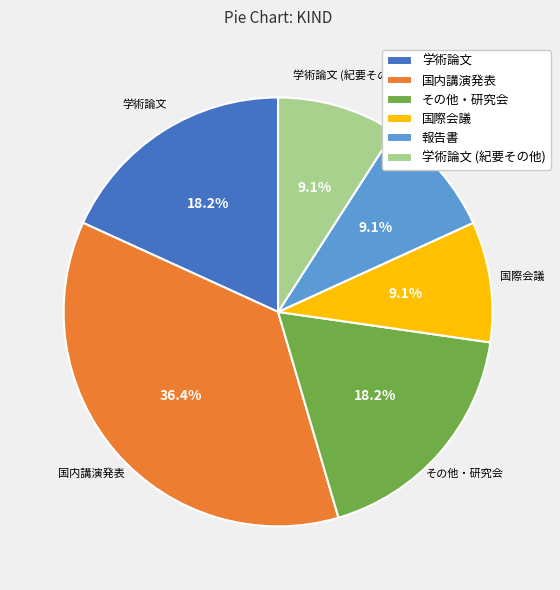

Is there a majority slice in this chart?

No